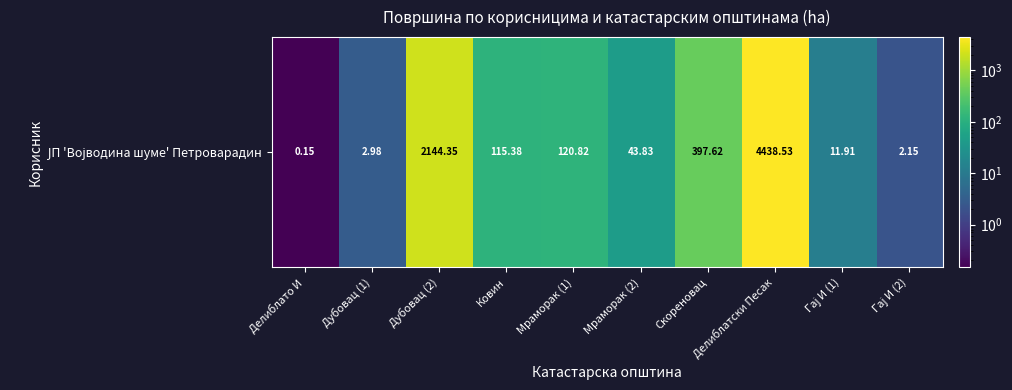

What is the sum of the values at Дубовац (1) and Дубовац (2)?

2147.3